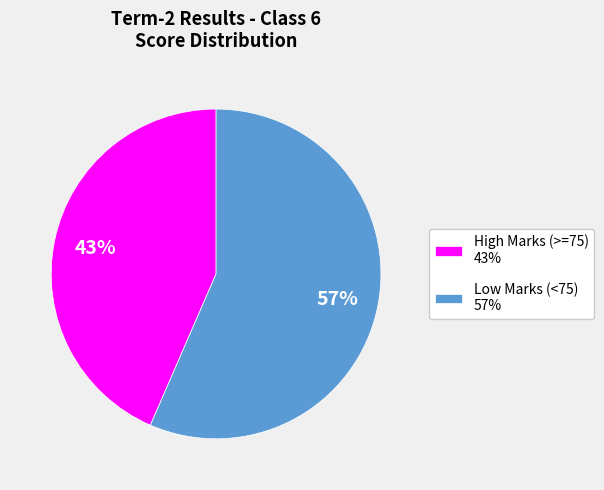

True or false: Low Marks (<75) 57% accounts for 46% of the total.

False